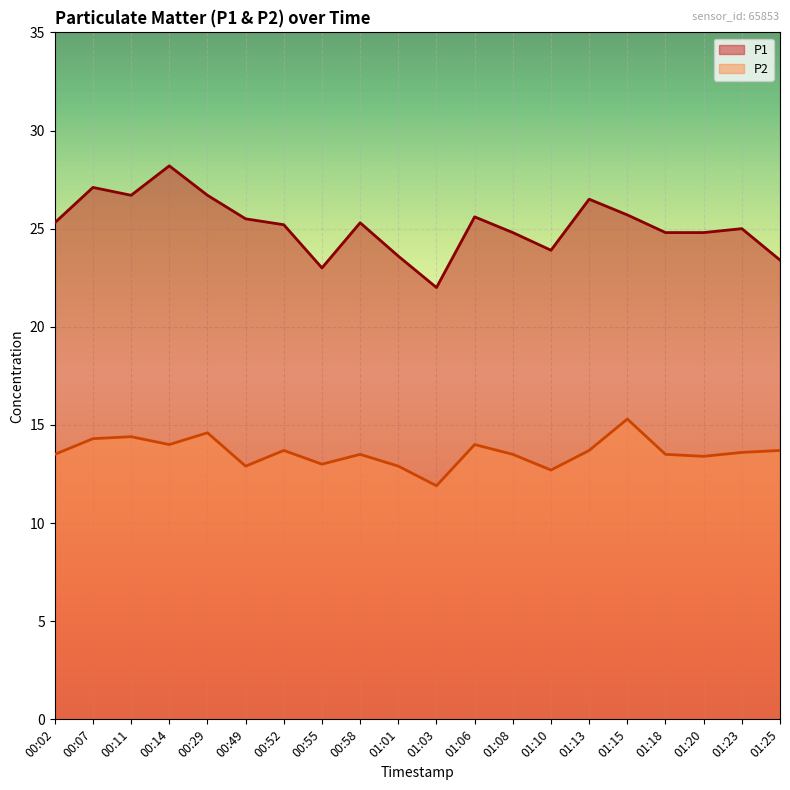

Reading left to right, what are all the values shown in this chart?

P1: 25.3	27.1	26.7	28.2	26.7	25.5	25.2	23.0	25.3	23.6	22.0	25.6	24.8	23.9	26.5	25.7	24.8	24.8	25.0	23.4
P2: 13.5	14.3	14.4	14.0	14.6	12.9	13.7	13.0	13.5	12.9	11.9	14.0	13.5	12.7	13.7	15.3	13.5	13.4	13.6	13.7